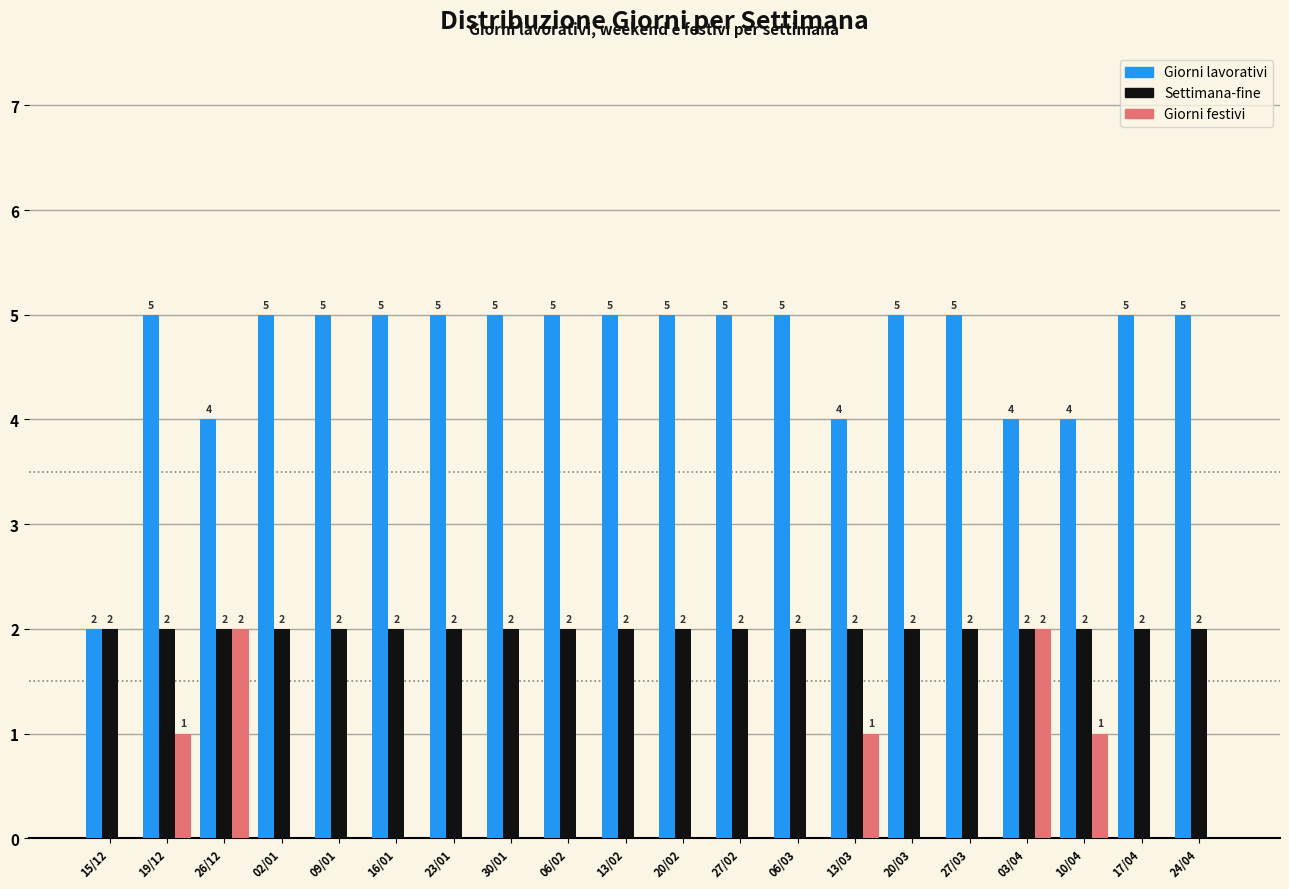

The Giorni lavorativi series shows 3 at 06/02. True or false?

False